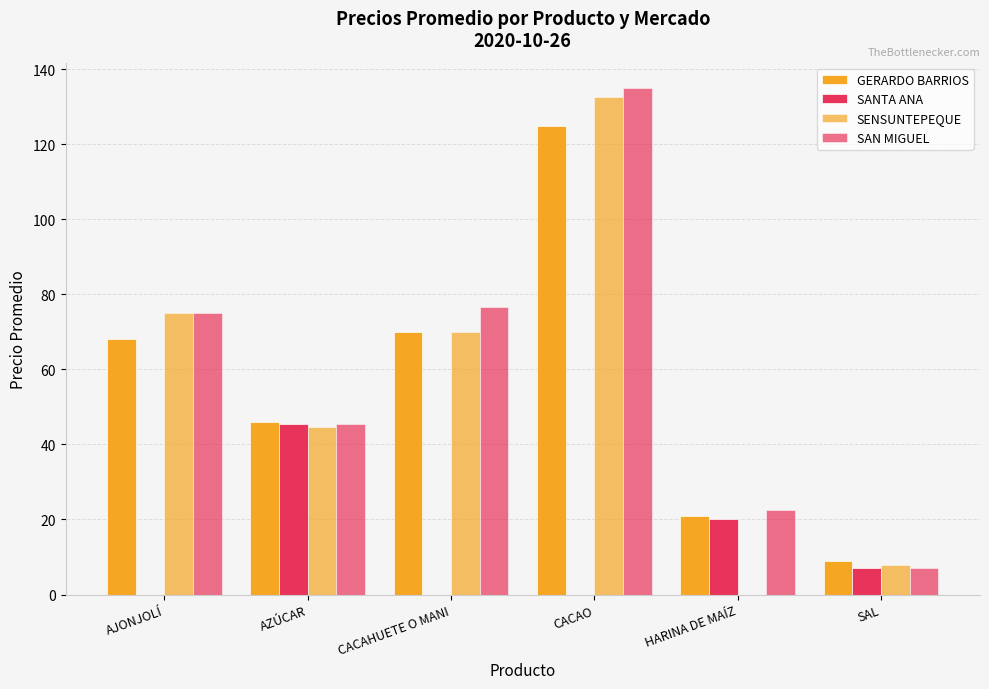

What is the maximum value shown in the chart?

135.0